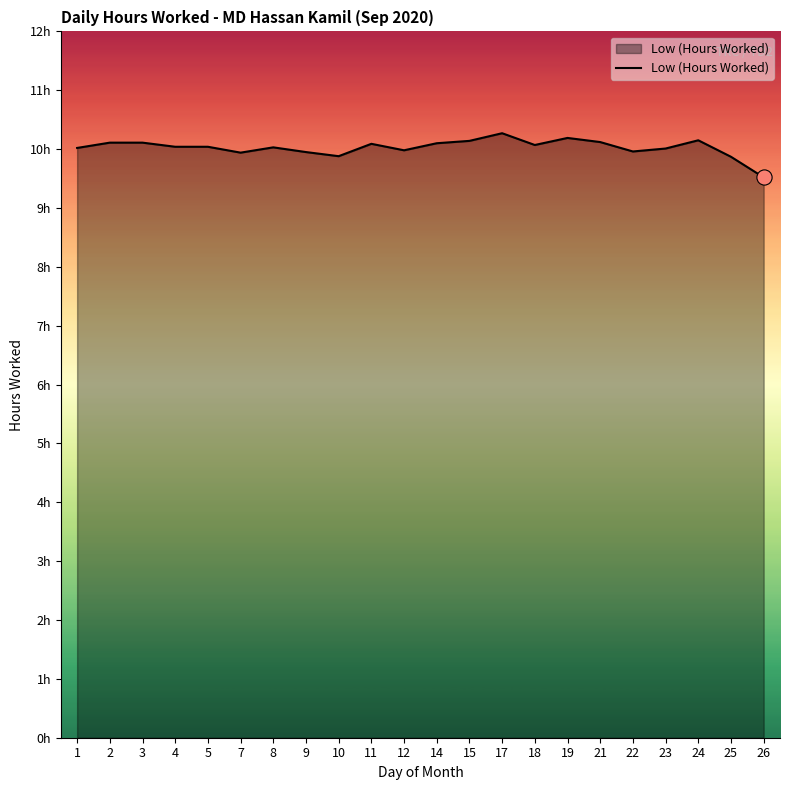

Which has a higher value, 21 or 25?

21